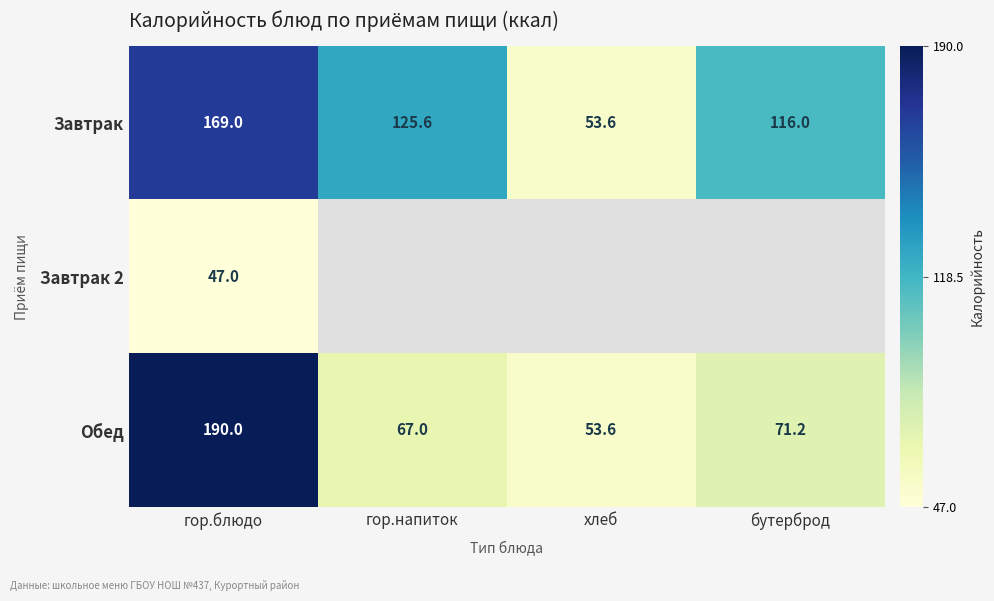

What is the difference between the Завтрак values at гор.напиток and хлеб?

72.0